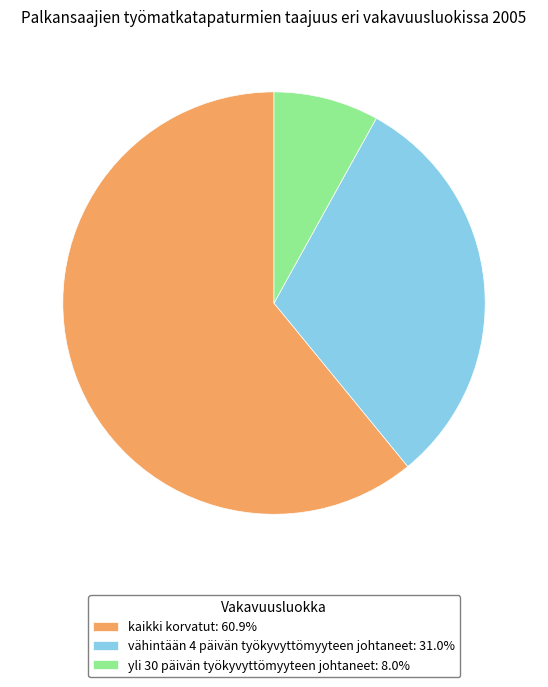

Is it true that yli 30 päivän työkyvyttömyyteen johtaneet is 1% of the pie?

False